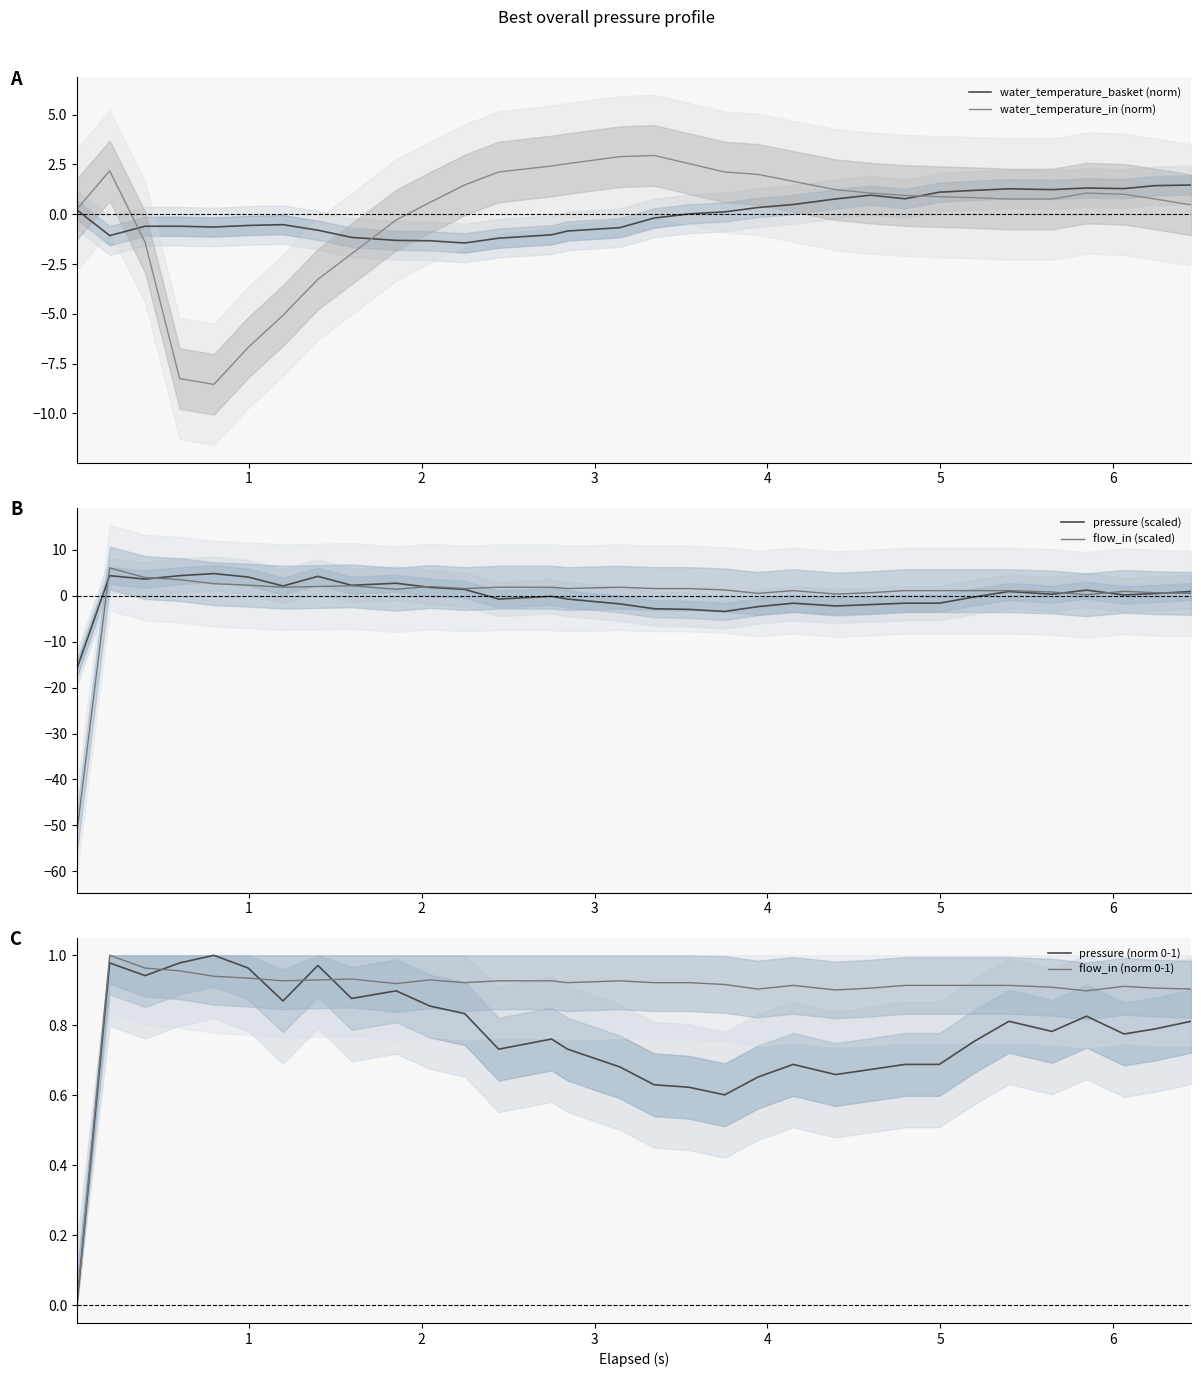

What is the maximum value for water_temperature_basket (norm)?

1.5